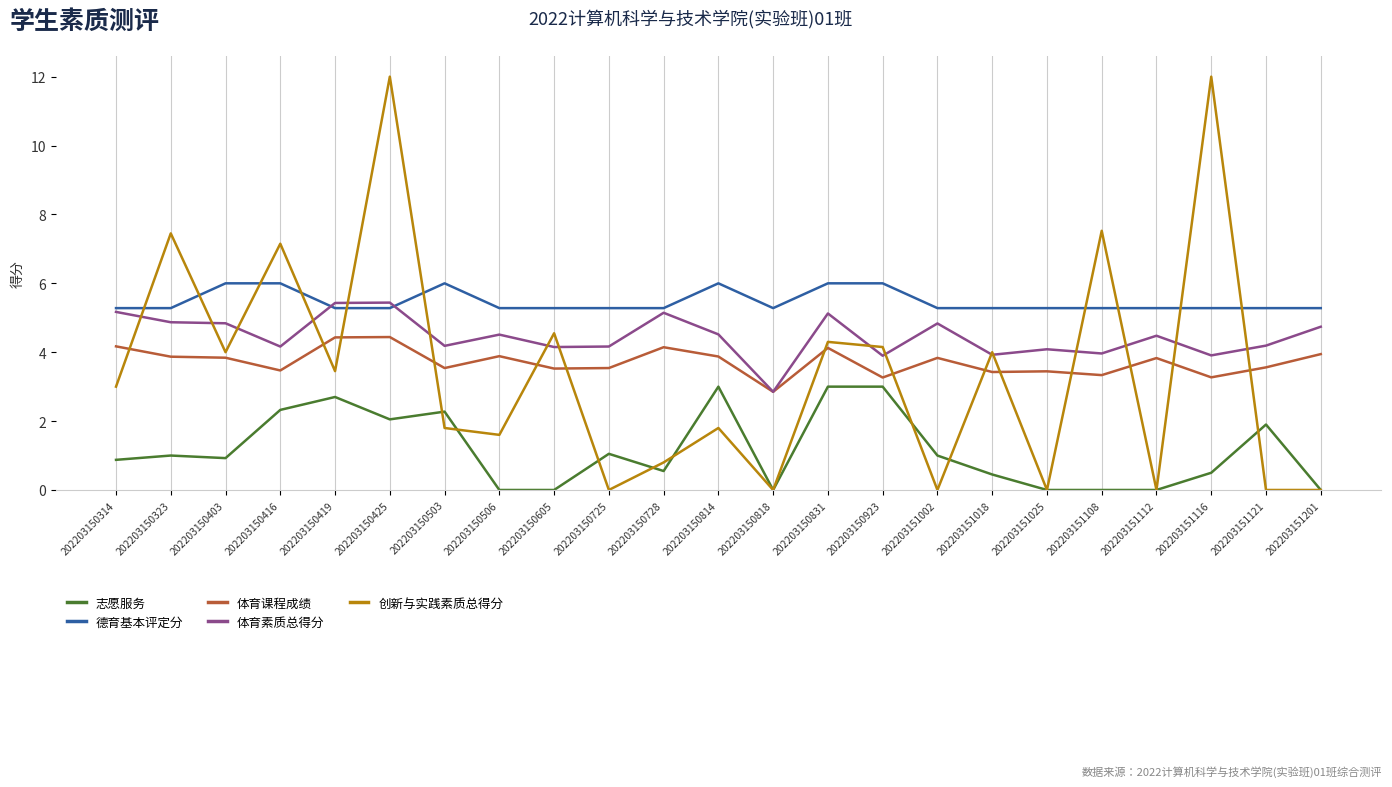

Which series has the widest spread of values?

创新与实践素质总得分